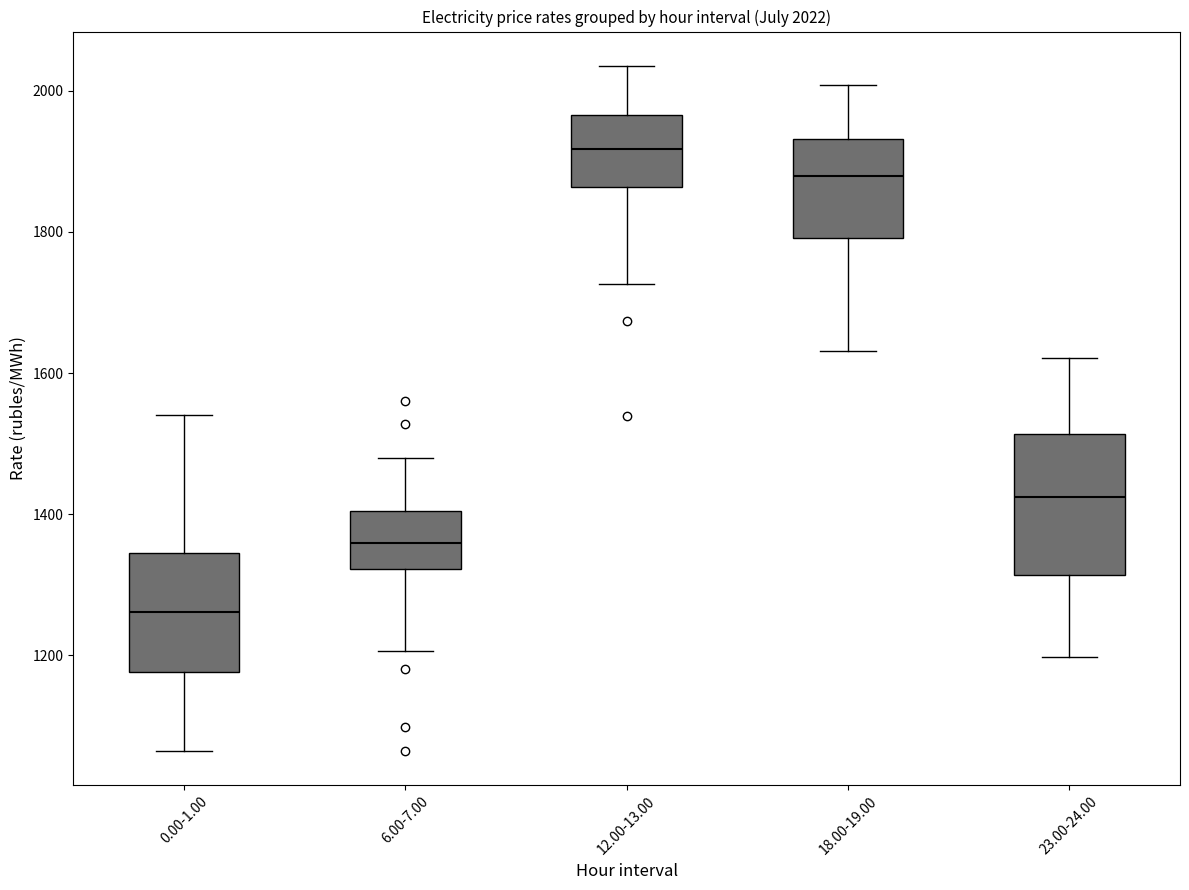

Which box has the highest median line?

12.00-13.00